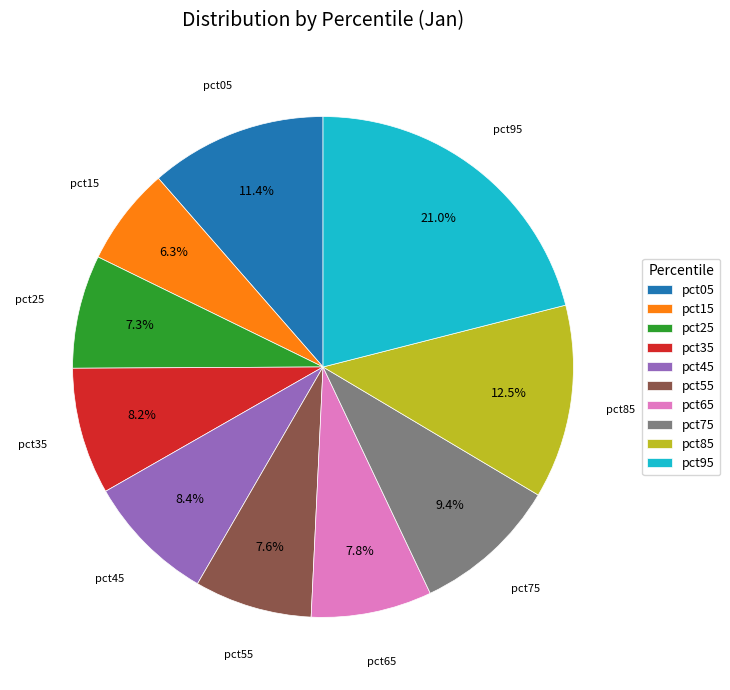

Which has a higher value, pct35 or pct05?

pct05